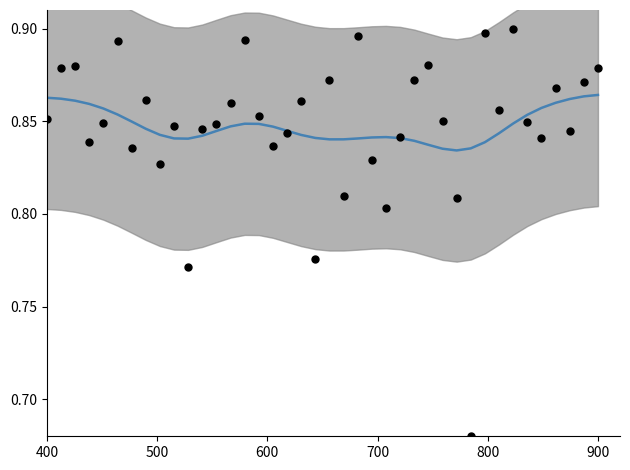

Which series has the largest total across all categories?

smoothed intensity